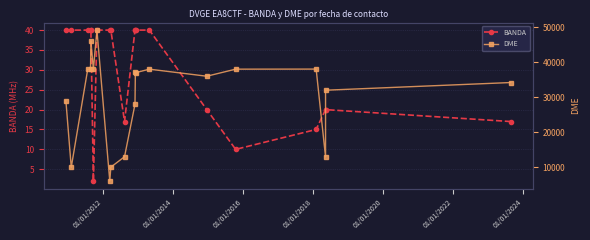

What is the value of the BANDA point at the 15th from the left?

20